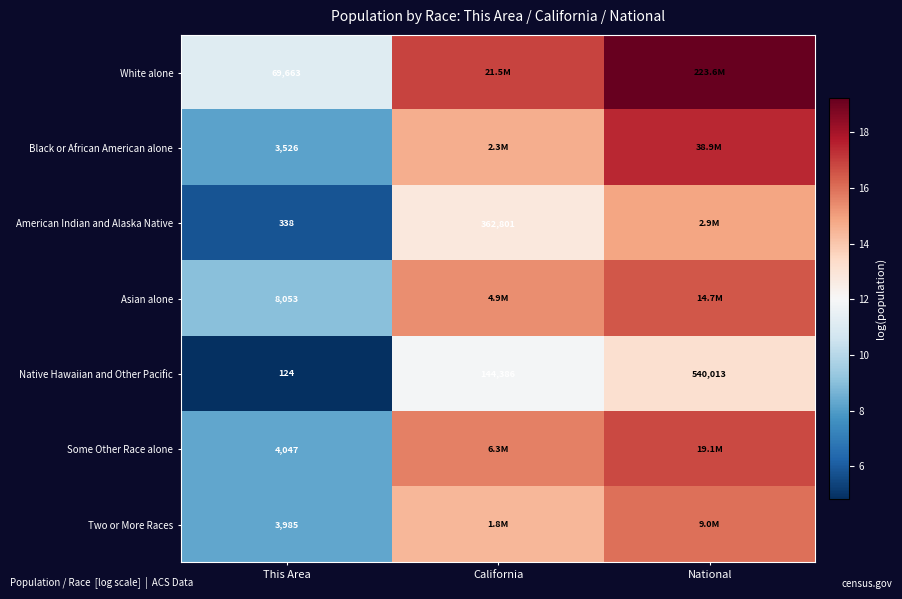

Which category has the lowest value in the Native Hawaiian and Other Pacific series?

This Area